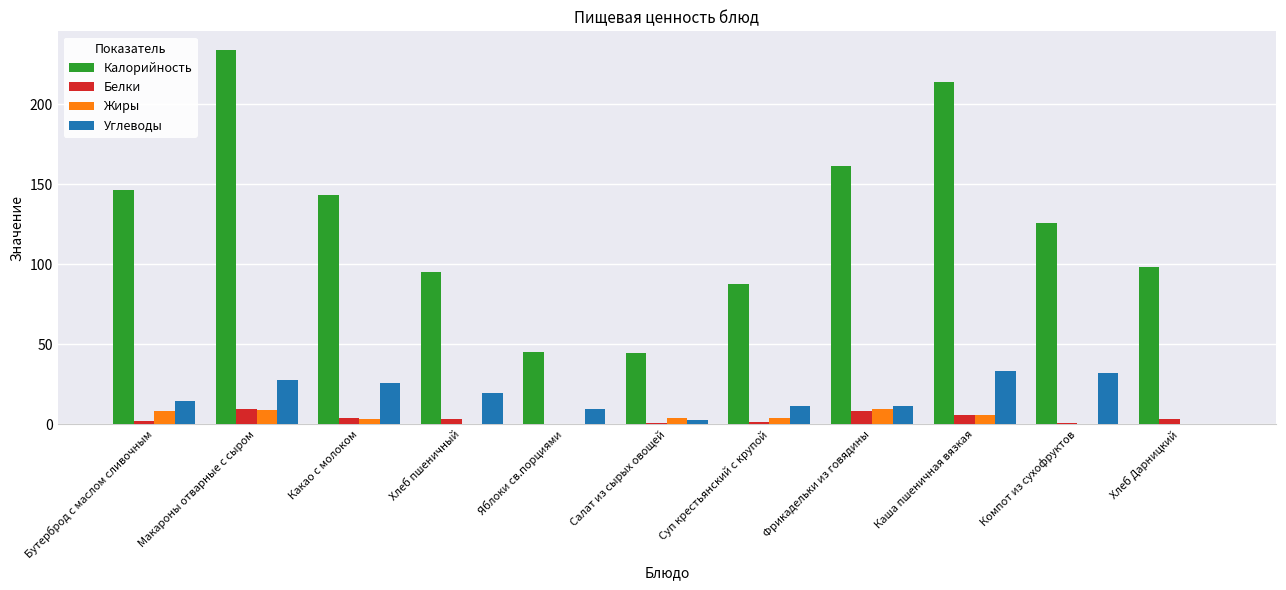

Count the number of data series in this chart.

4